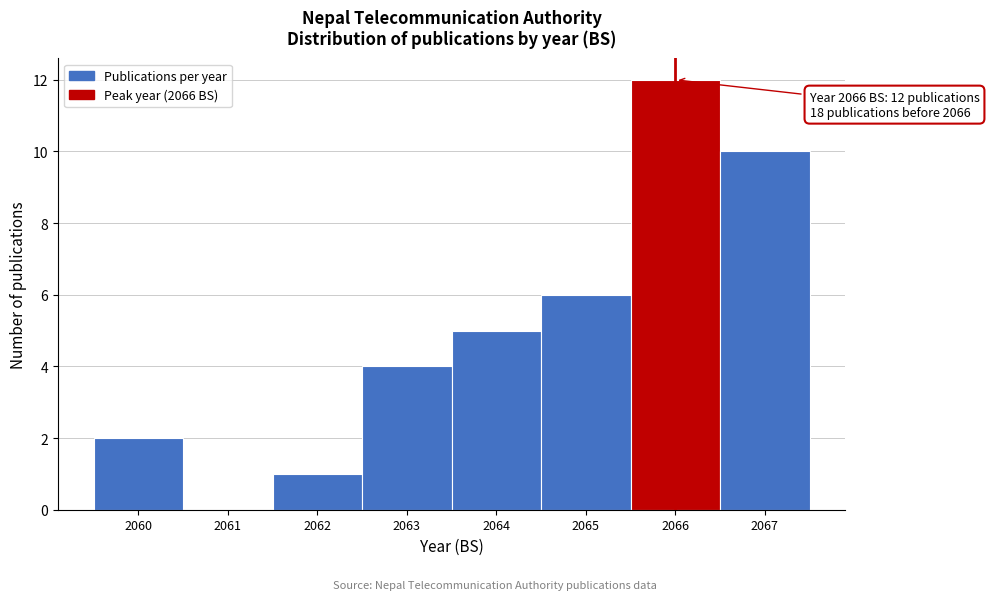

Over which range of the x-axis is the bar tallest?

2065.5 to 2066.5